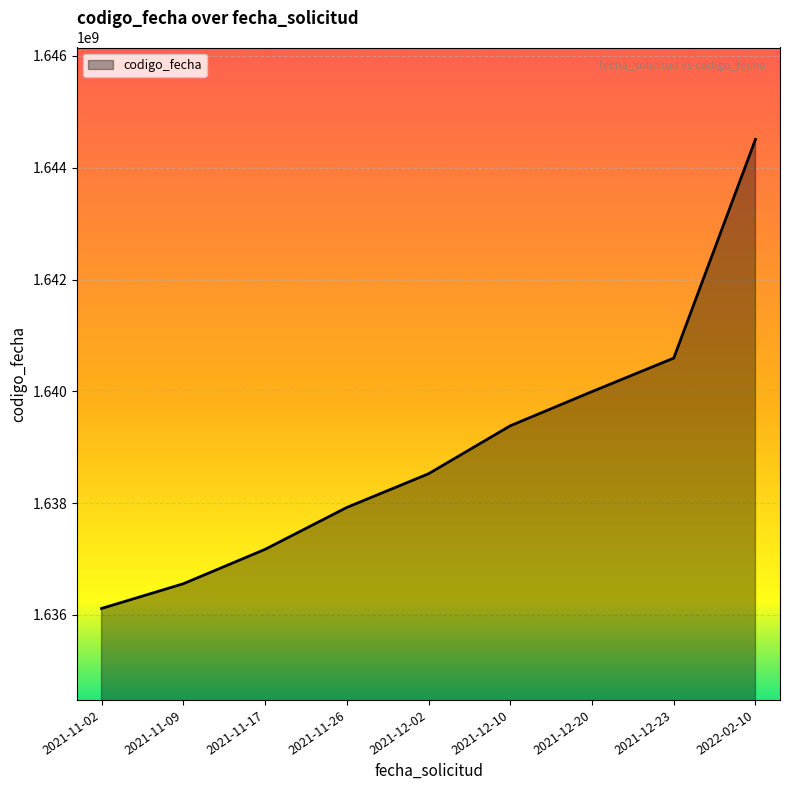

Which label corresponds to the largest value in the chart?

2022-02-10